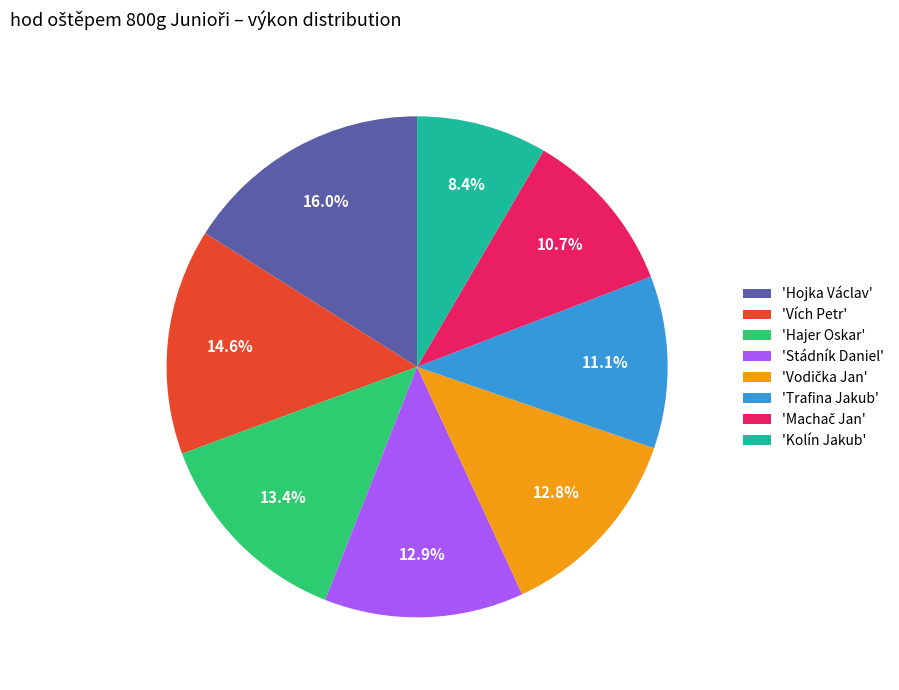

Is there any slice that represents more than half of the pie?

No